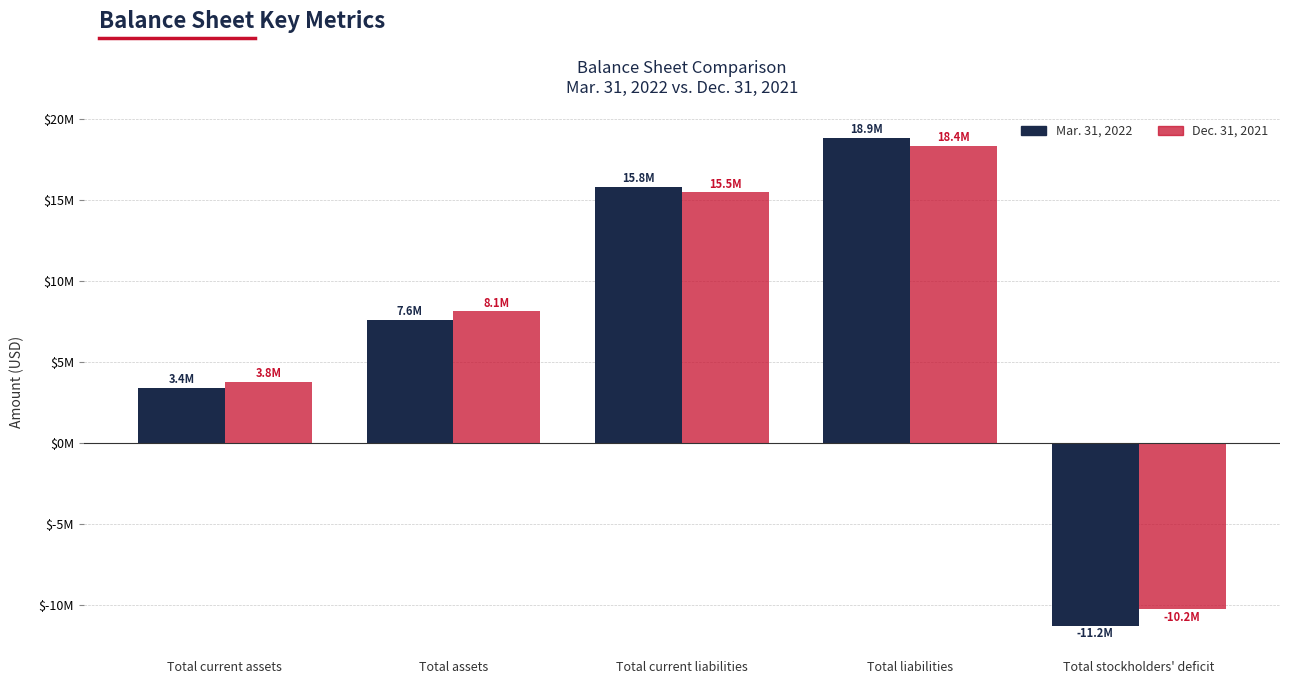

What is the sum of all Mar. 31, 2022 values?

34469204